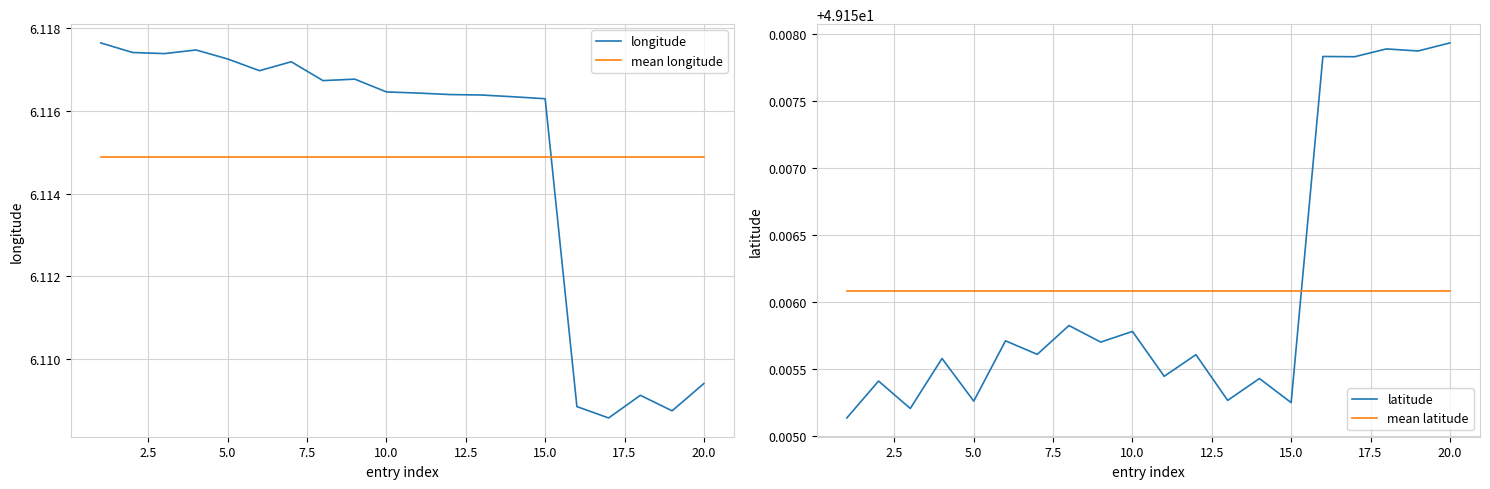

What are all the series names shown in the legend?

longitude, mean longitude, latitude, mean latitude